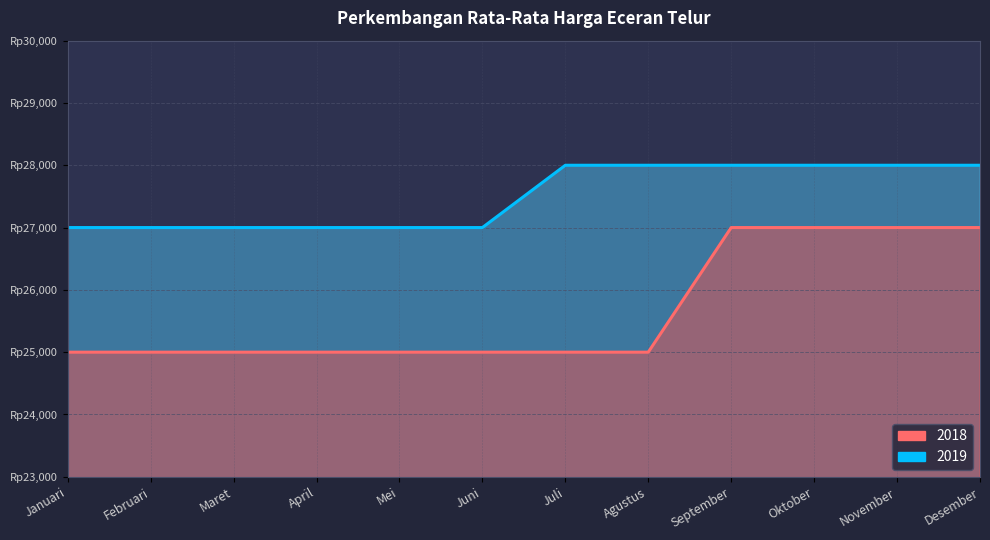

List the series in order of their overall mean, highest first.

2019, 2018